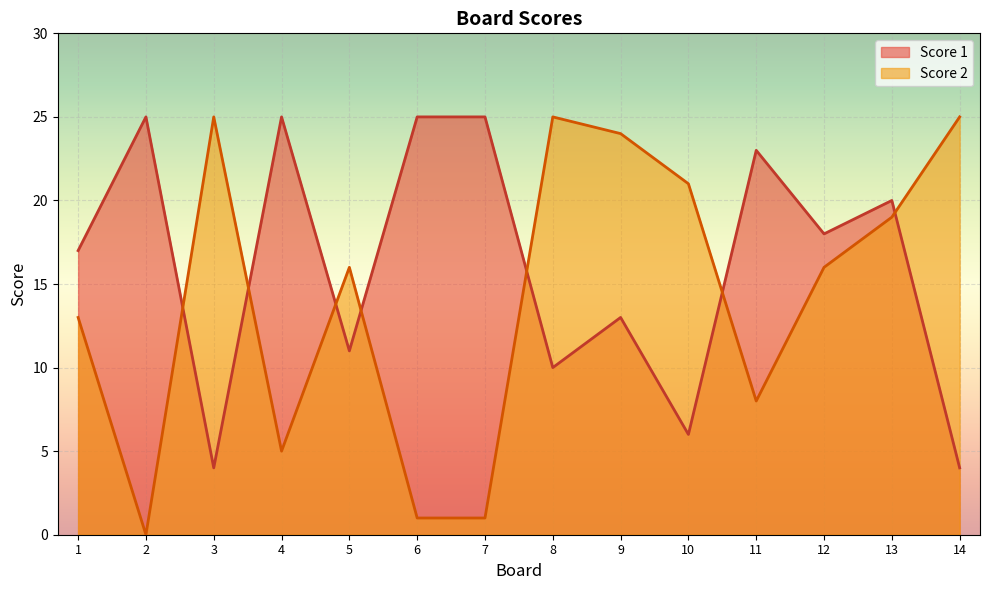

What is the difference between the maximum and minimum values in the Score 2 series?

25